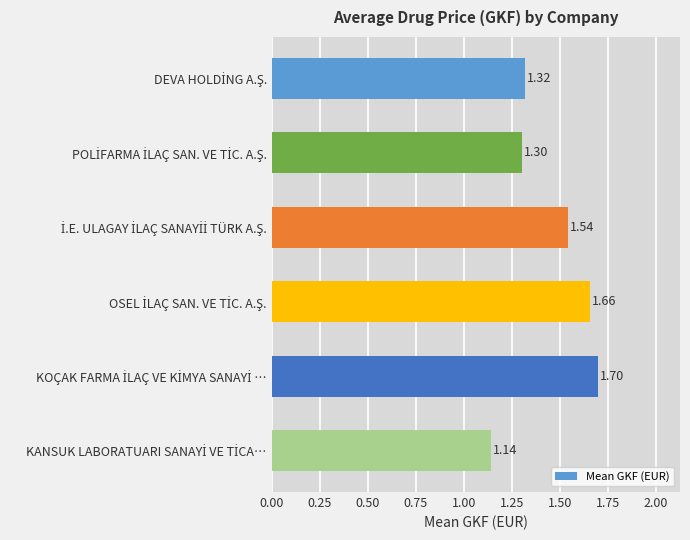

What is the average value?

1.4